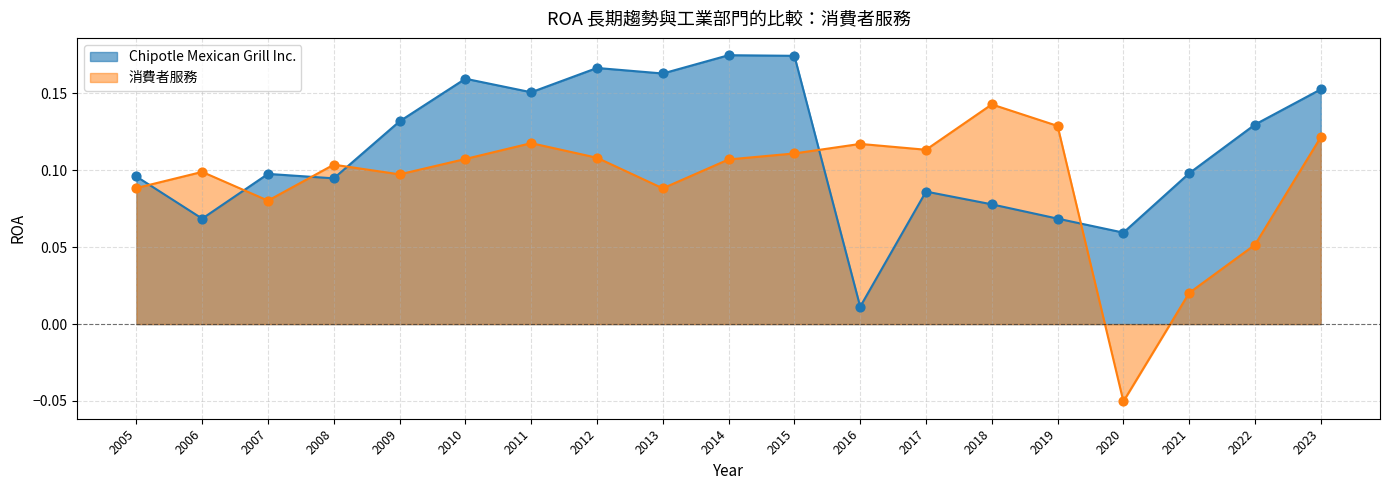

Which series has the widest spread of Y values?

消費者服務